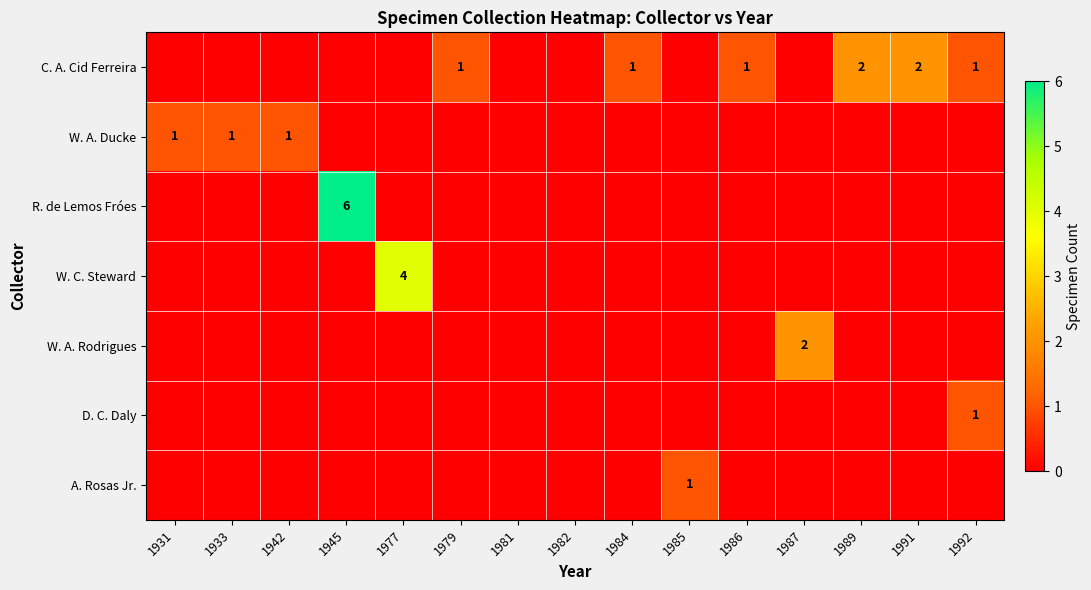

True or false: W. A. Rodrigues has a value of 0 at 1989.

True